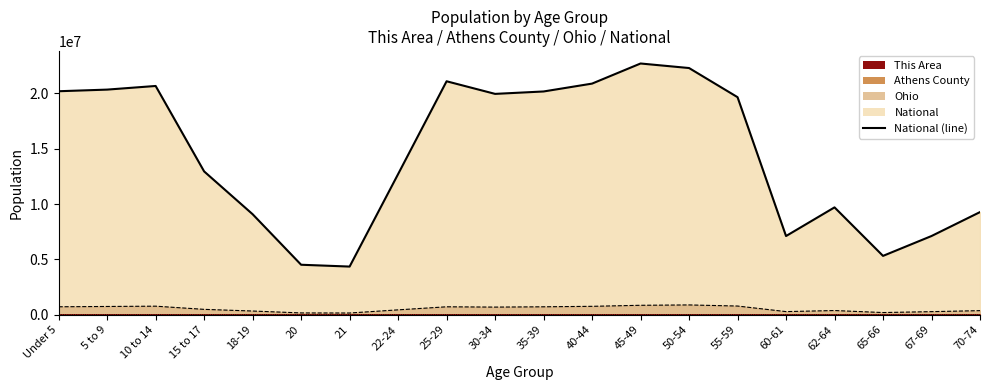

What is the greatest value displayed?

22708591